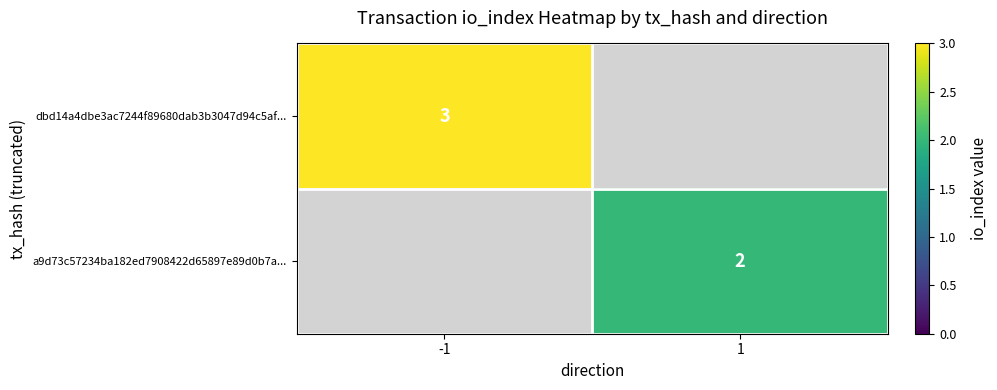

What is the maximum value shown in the chart?

3.0